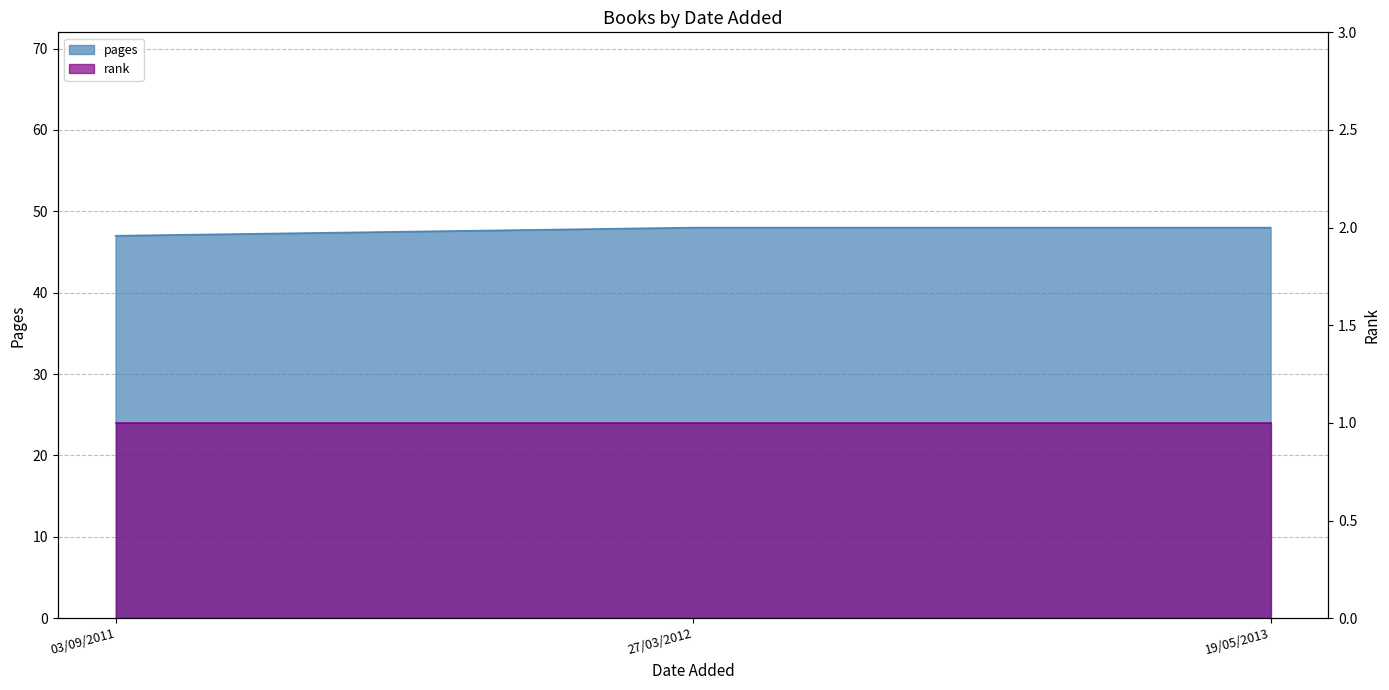

The value at 27/03/2012 is 64. True or false?

False